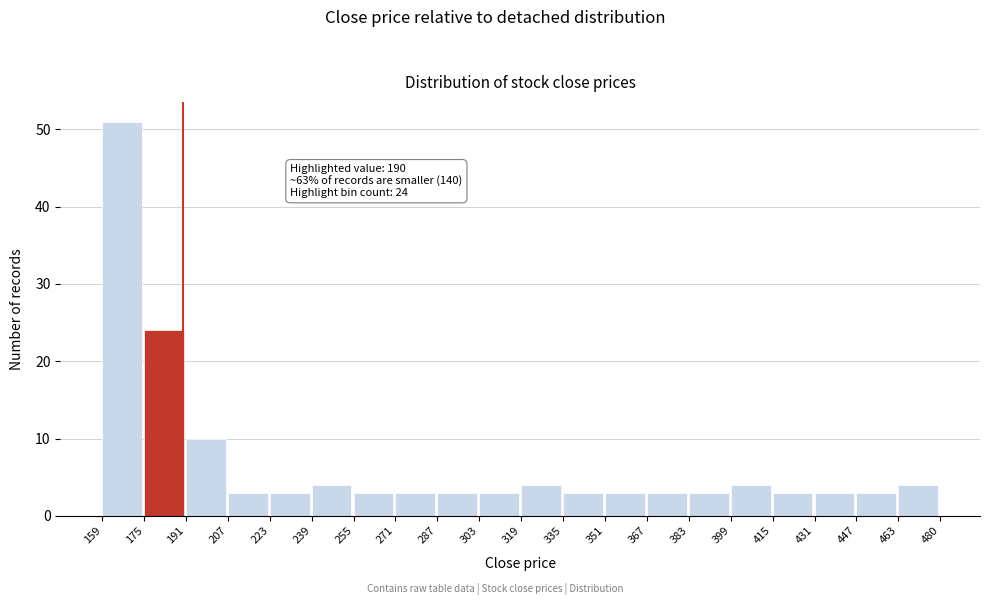

Over which range of the x-axis is the bar tallest?

159 to 175